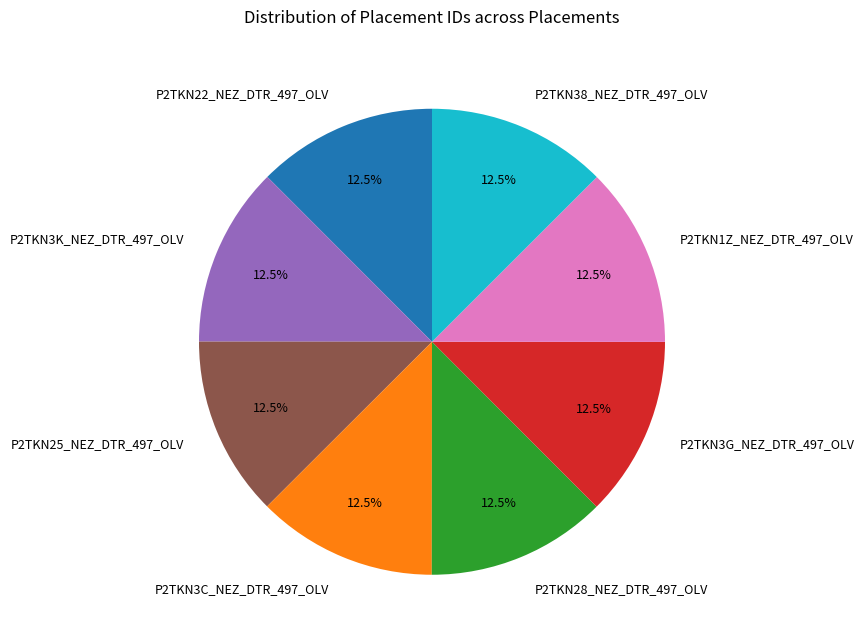

Do P2TKN3C_NEZ_DTR_497_OLV and P2TKN28_NEZ_DTR_497_OLV together represent more than half of the pie?

No